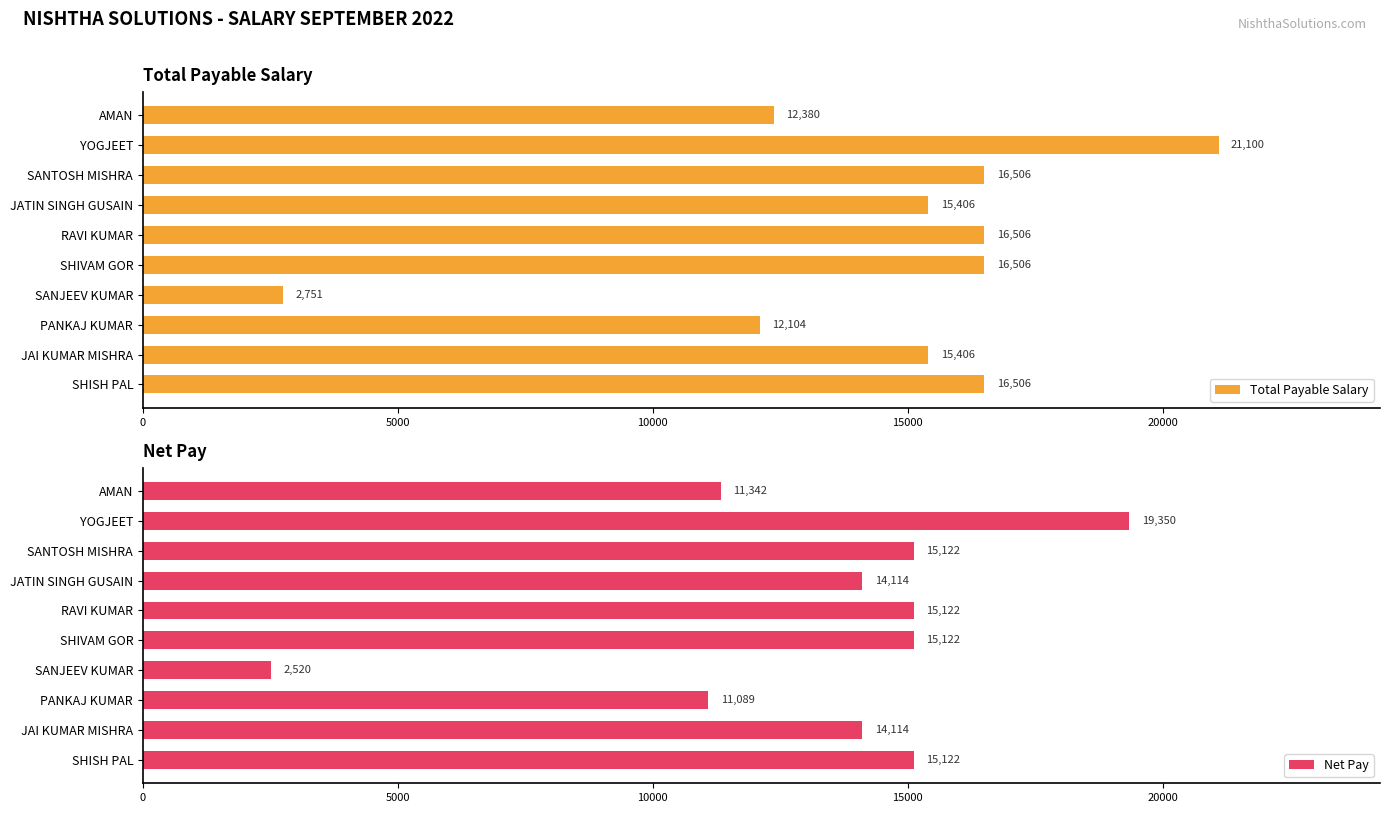

Is it true that Total Payable Salary equals 16506.0 at RAVI KUMAR?

True